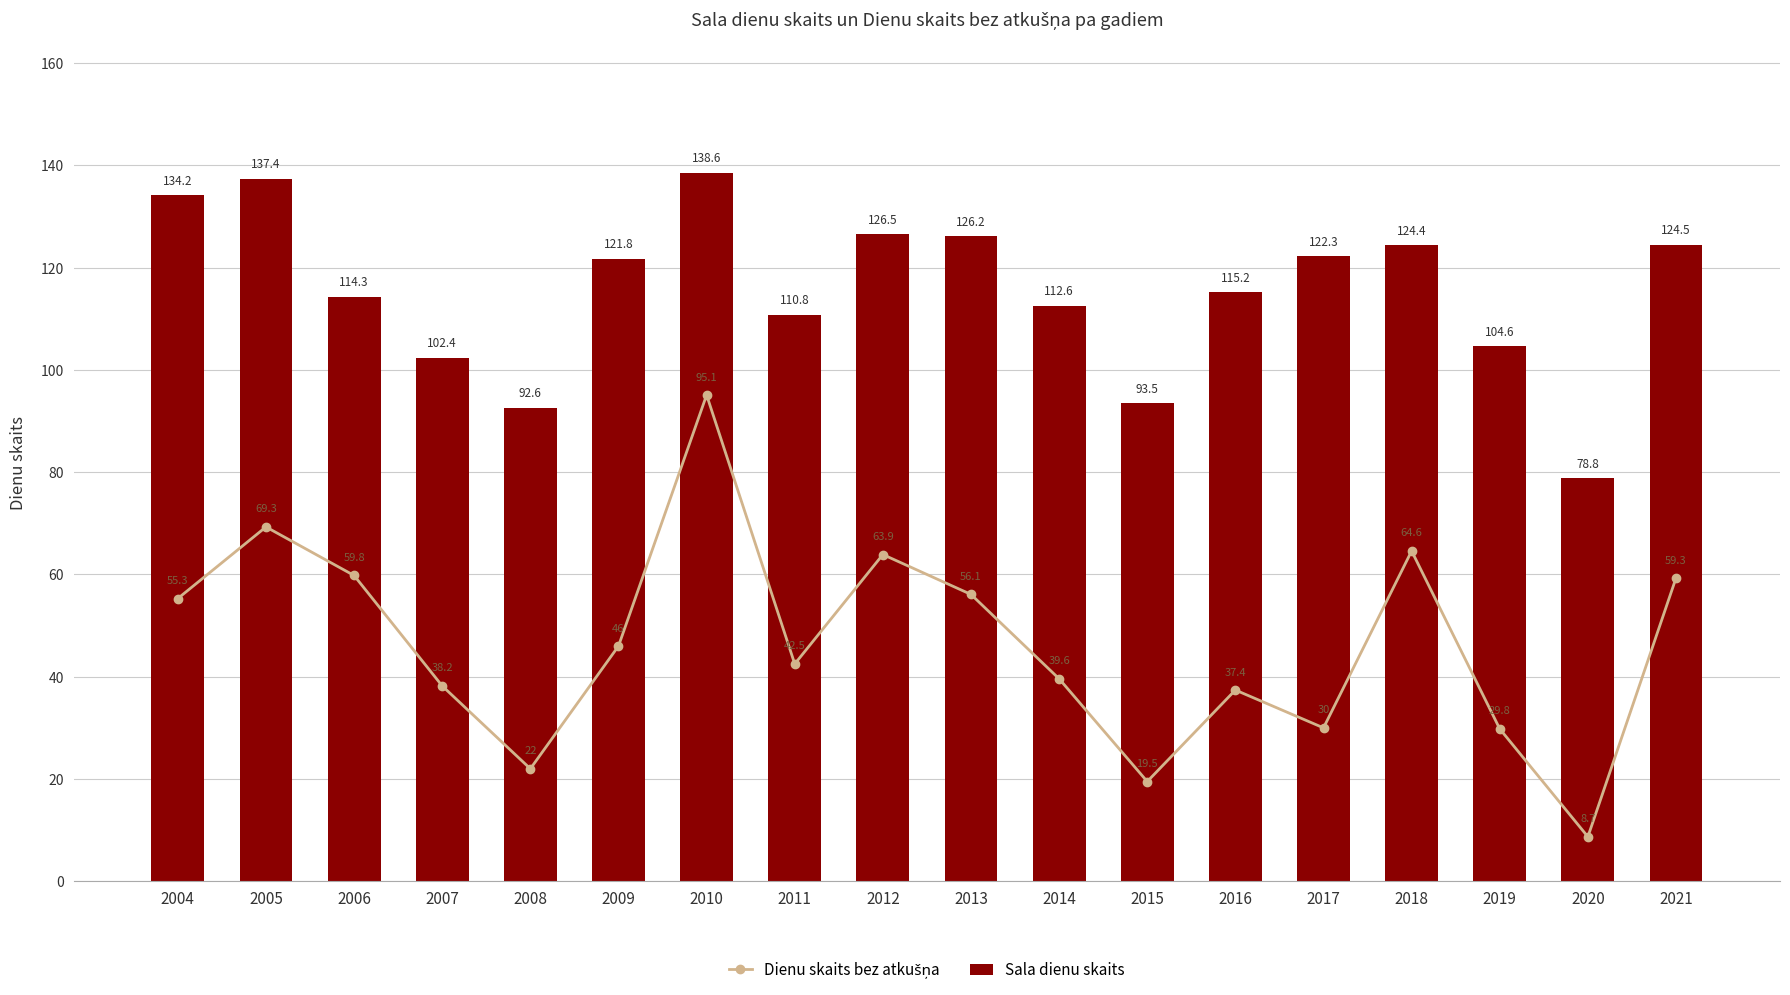

How many groups of bars are there?

18